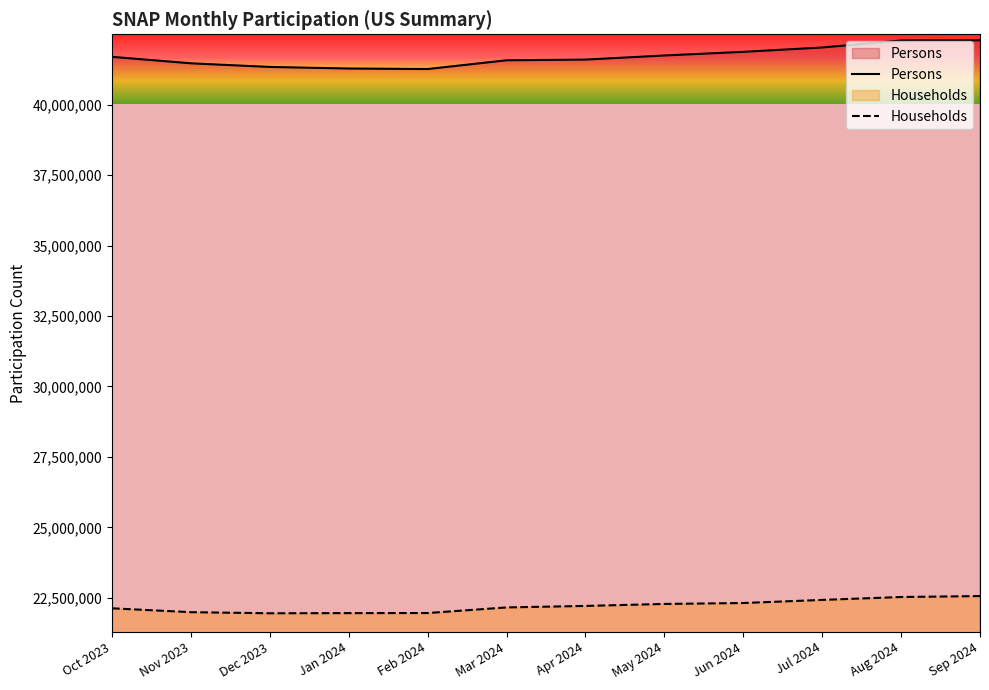

How many lines are shown in the chart?

2